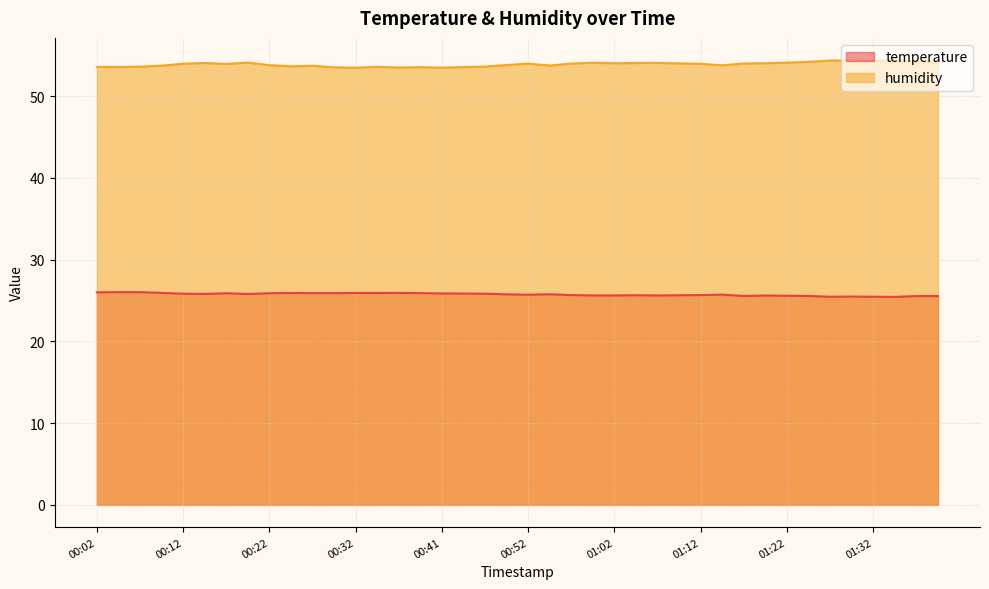

What is the difference between the maximum and second lowest values in the humidity series?

0.9